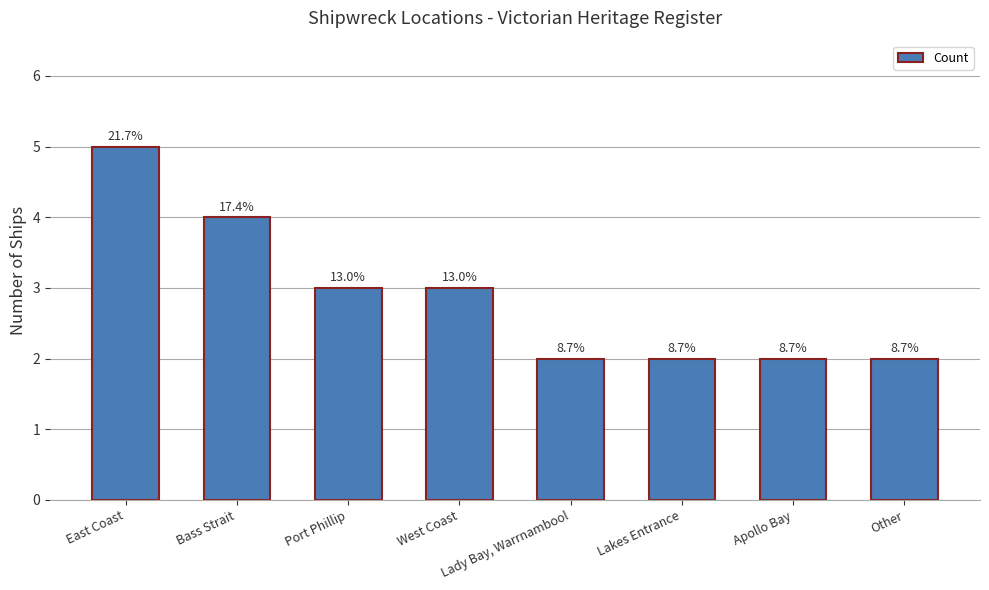

Does the chart contain any negative values?

No